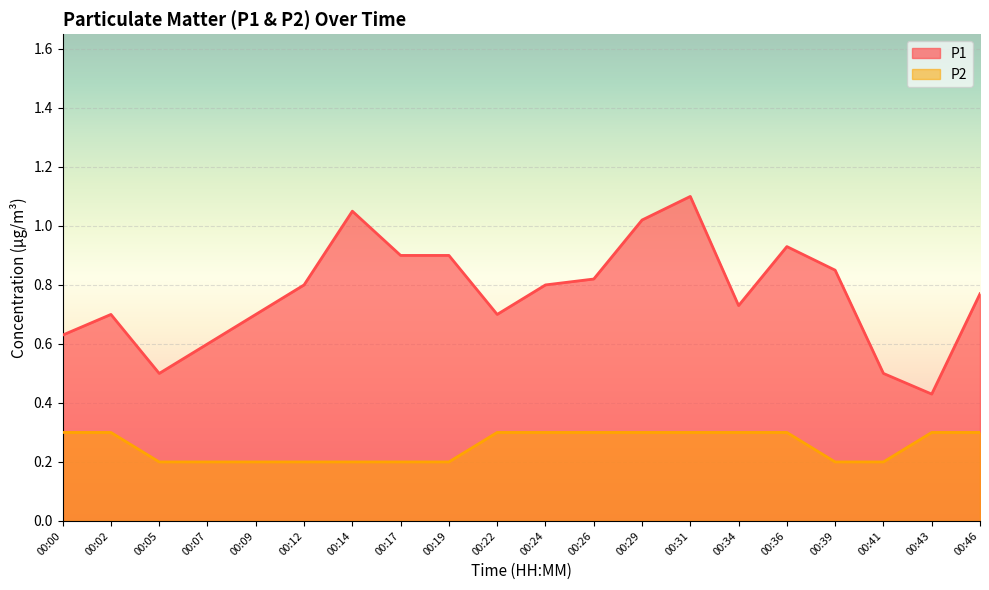

True or false: P1 and P2 intersect in this chart.

False